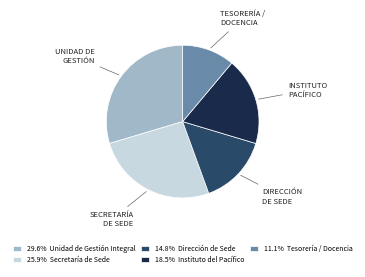

Do 14.8% Dirección de Sede and 25.9% Secretaría de Sede together represent more than half of the pie?

No